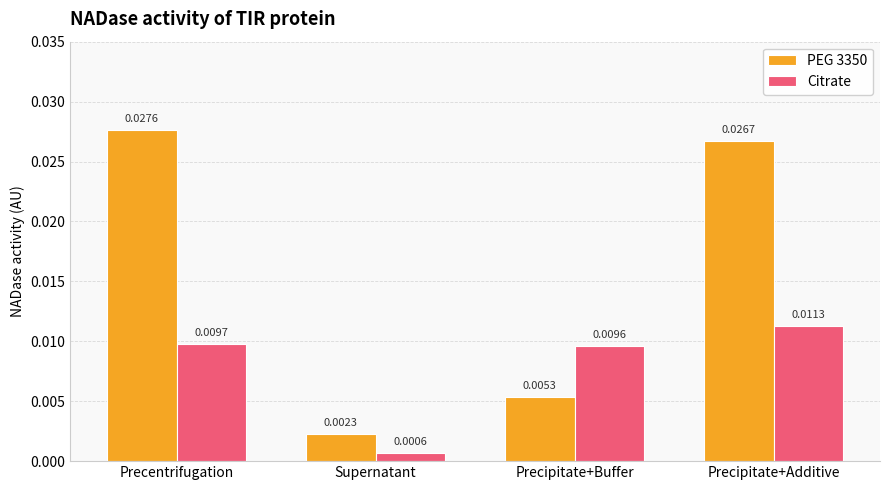

Which category has the highest value in the PEG 3350 series?

Precentrifugation